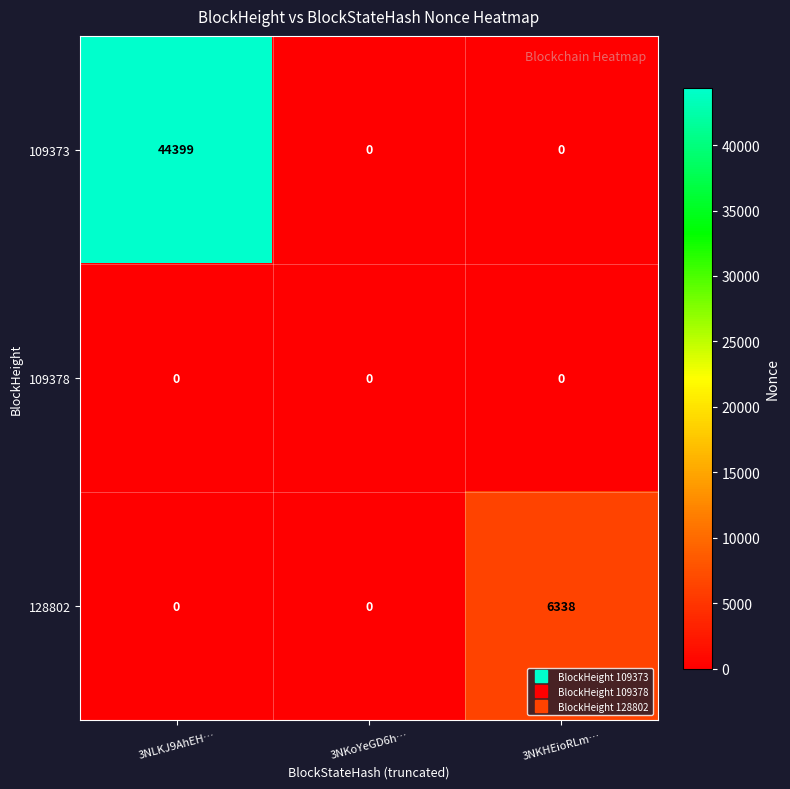

Rank the series by their maximum value, from lowest to highest.

109378, 128802, 109373